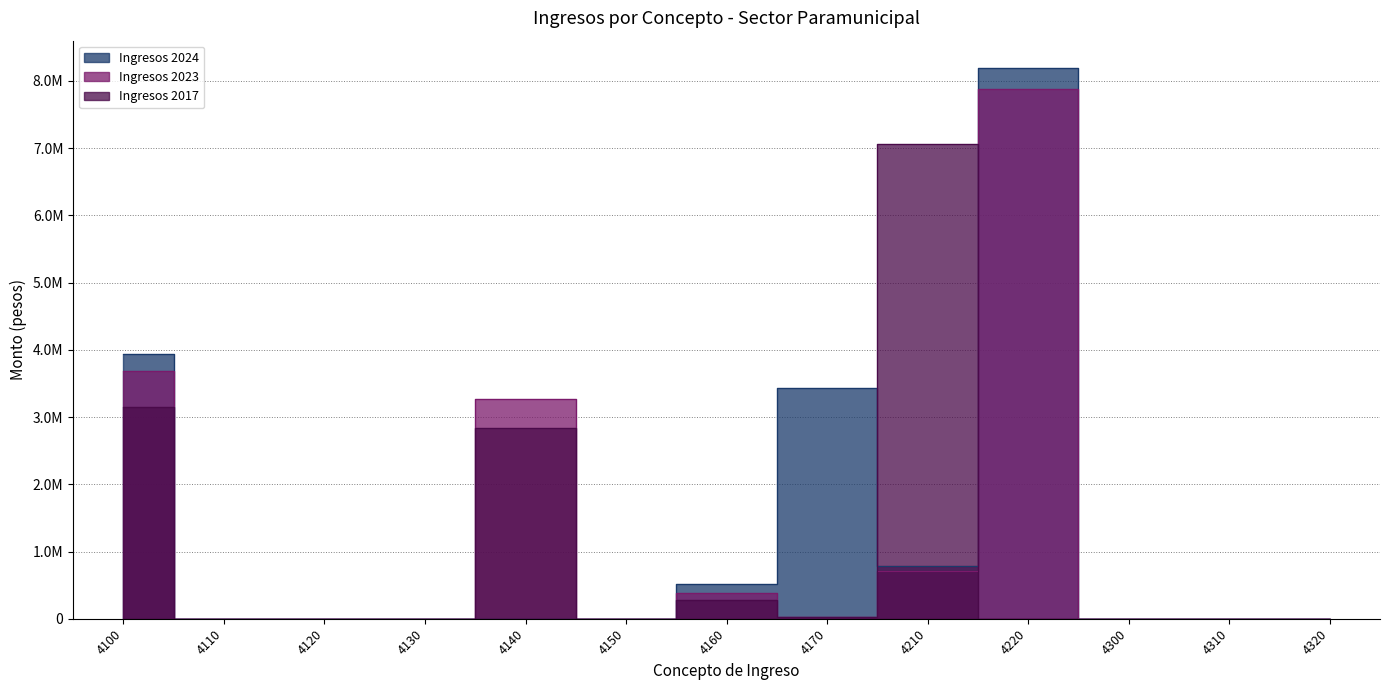

Between which two adjacent categories do Ingresos 2023 and Ingresos 2024 first intersect?

4150 and 4160